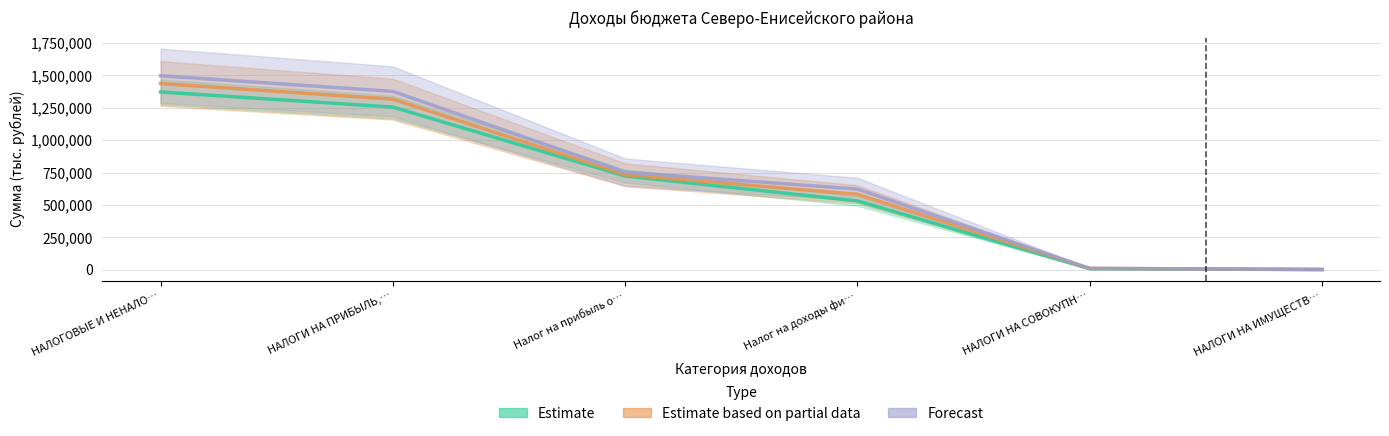

True or false: Estimate based on partial data has more than 2 points higher than both neighbors.

False